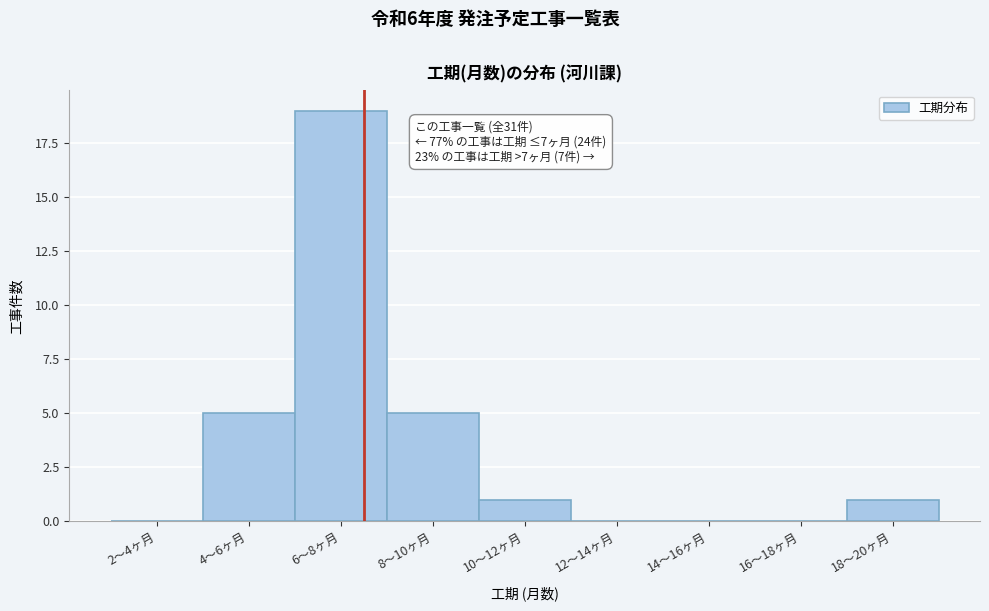

Reading right to left, what are all the values shown in this chart?

18〜20ヶ月=1	16〜18ヶ月=0	14〜16ヶ月=0	12〜14ヶ月=0	10〜12ヶ月=1	8〜10ヶ月=5	6〜8ヶ月=19	4〜6ヶ月=5	2〜4ヶ月=0